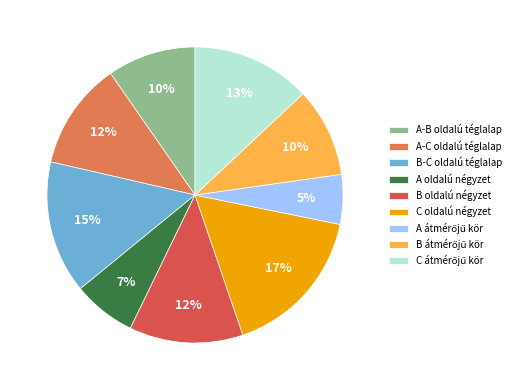

To the nearest percent, what percentage of the pie is A-C oldalú téglalap?

12%